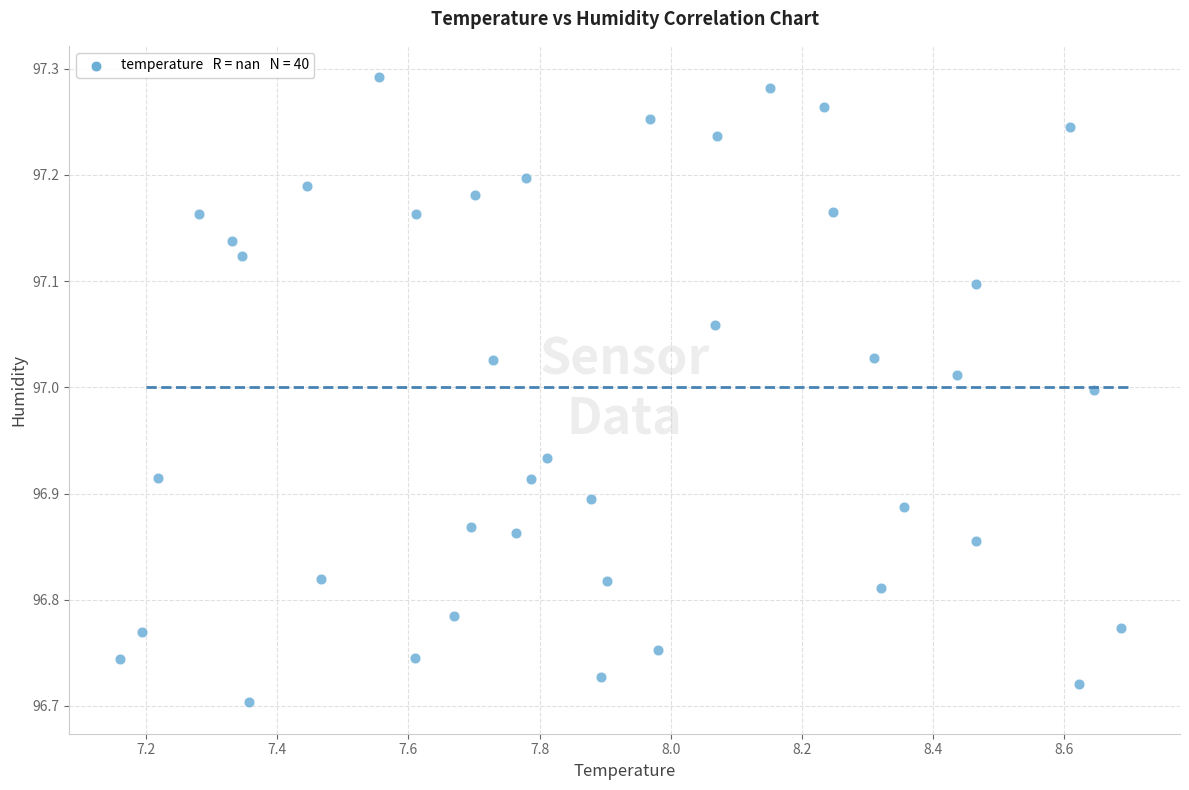

What is the range of X values (max minus min)?

1.5